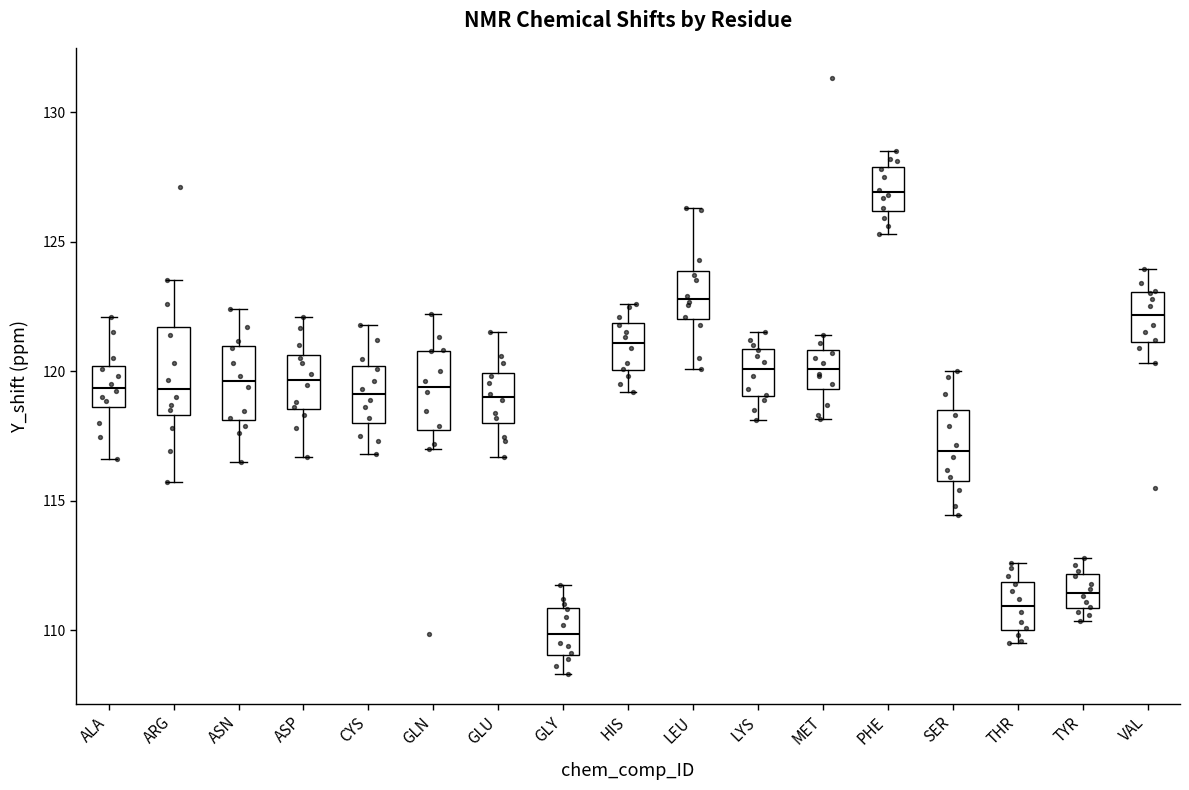

Where is the lower edge of the box for PHE on the y-axis? The values are not printed on the chart, so give them approximately, as read against the axis.

126.0